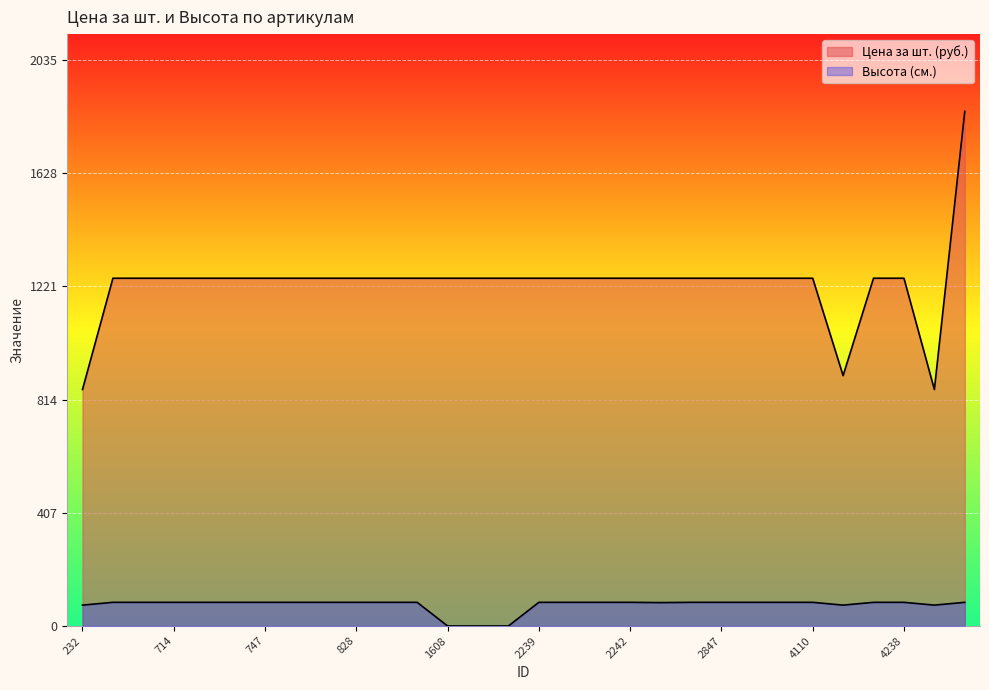

How many lines are shown in the chart?

2